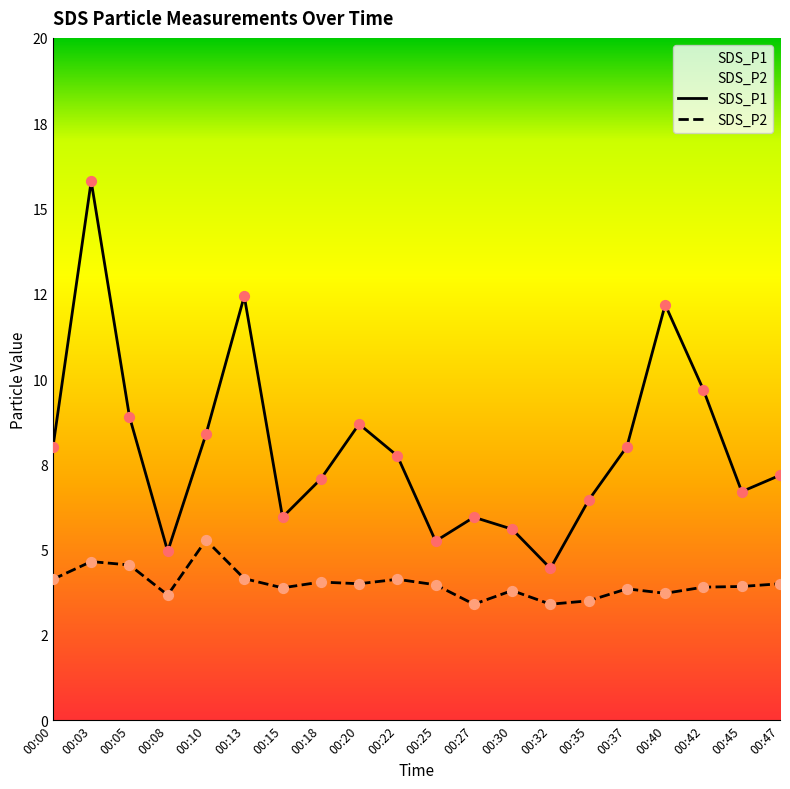

Which series contains the lowest Y value?

SDS_P2